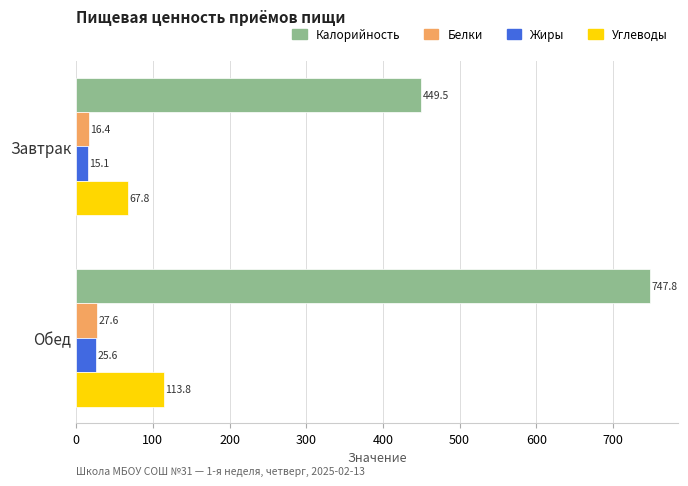

At which category is the sum across all series the highest?

Обед